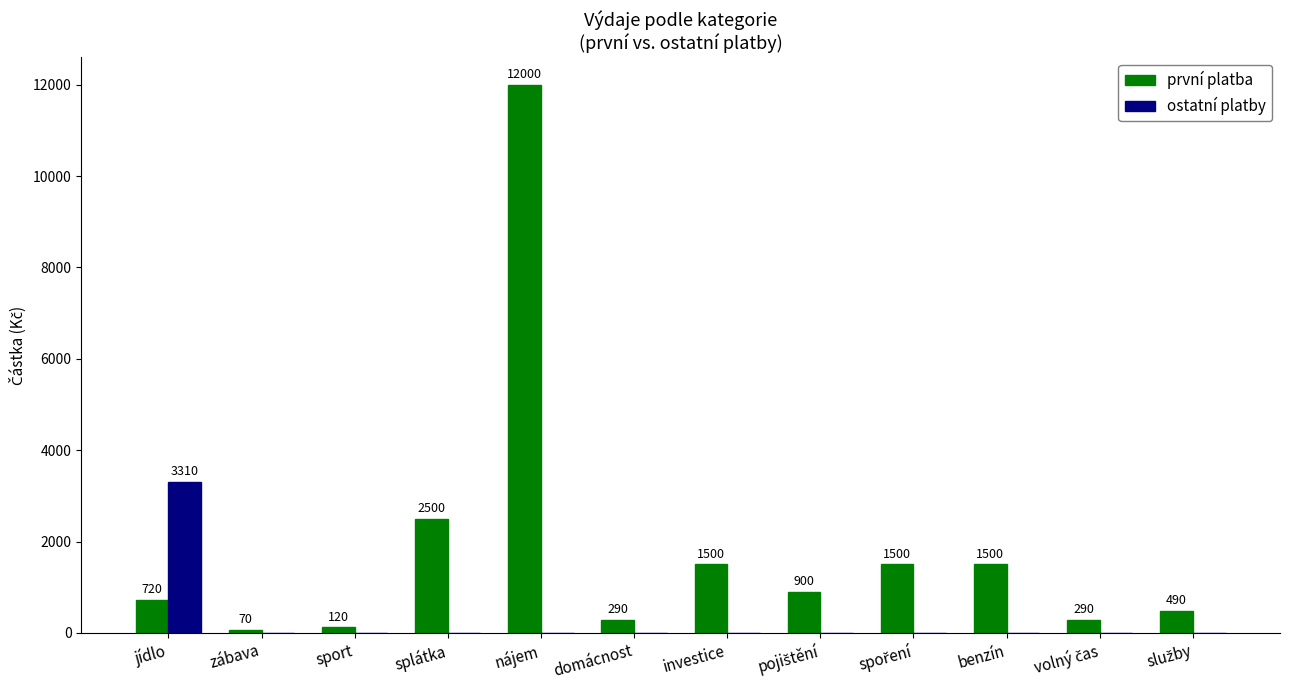

What is the sum of all první platba values?

21880